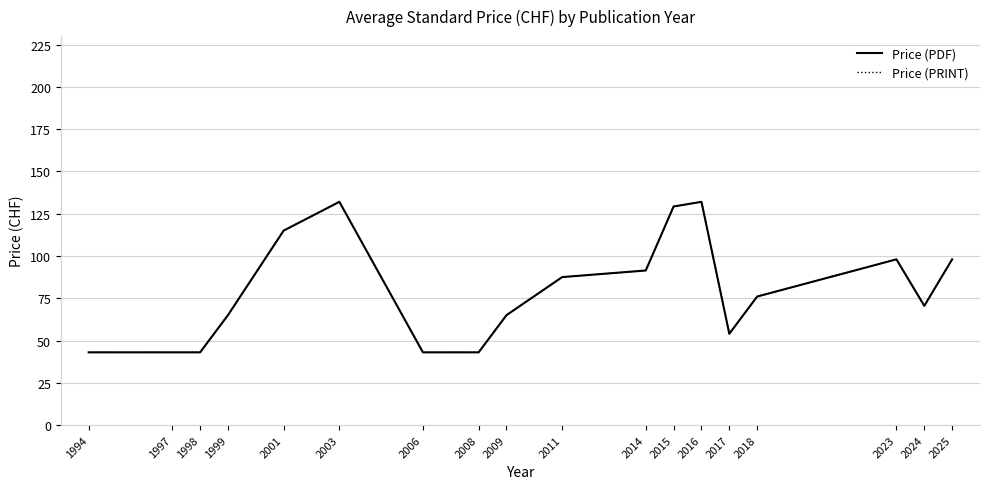

Is this an area chart (filled region under the line)?

No